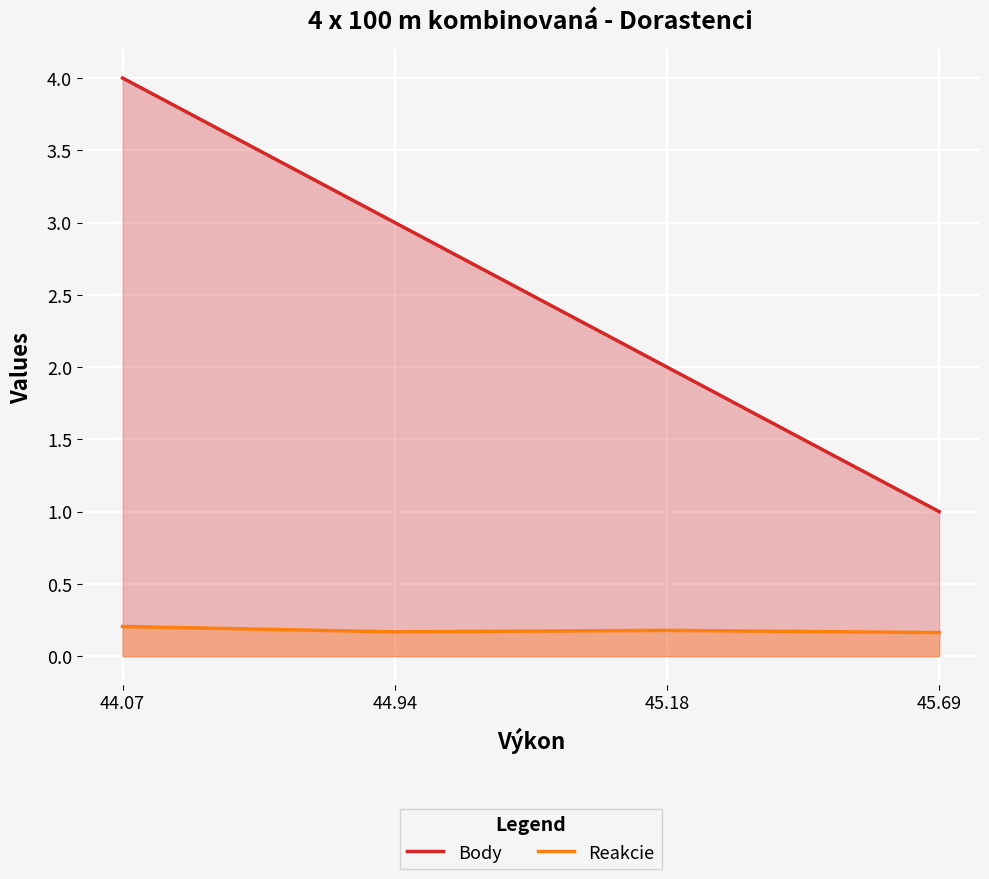

At which label does Reakcie reach its peak?

44.07